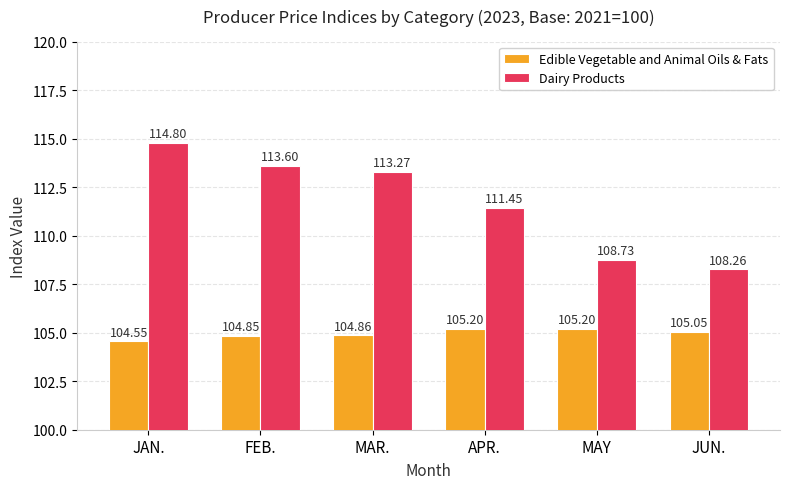

Which category has the lowest value in the Dairy Products series?

JUN.